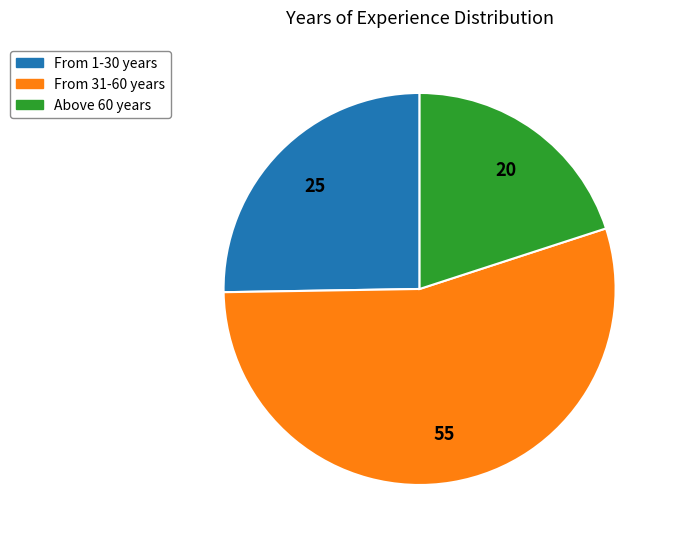

Between Above 60 years and From 1-30 years, which is larger?

From 1-30 years